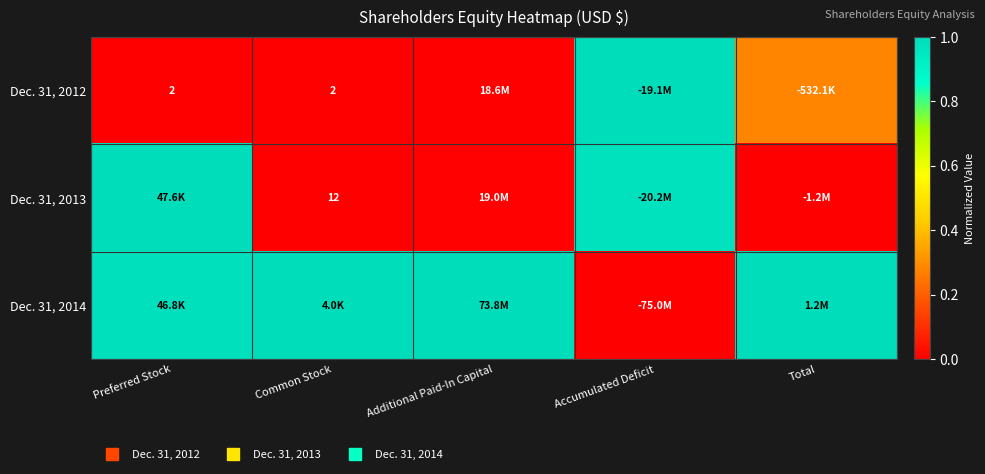

Which series has the largest total across all categories?

Dec. 31, 2014